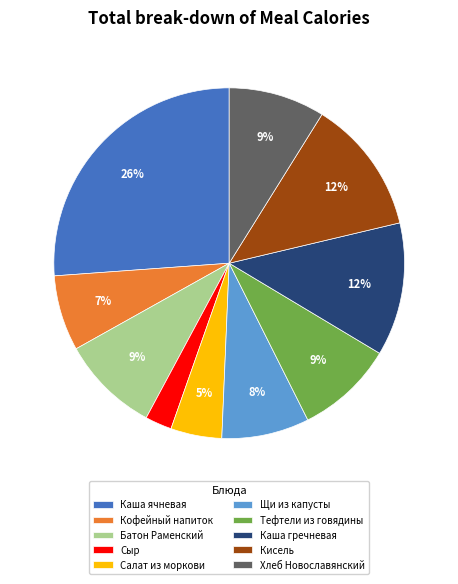

To the nearest percent, what is the difference between the largest and smallest slice percentages?

24%